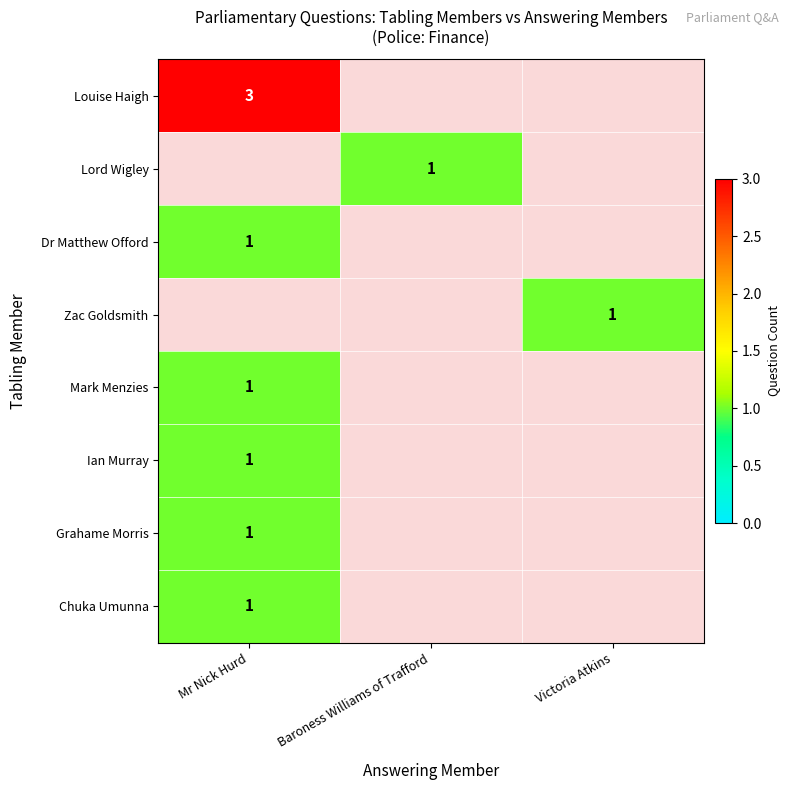

True or false: Mark Menzies has a value of 1 at Mr Nick Hurd.

True